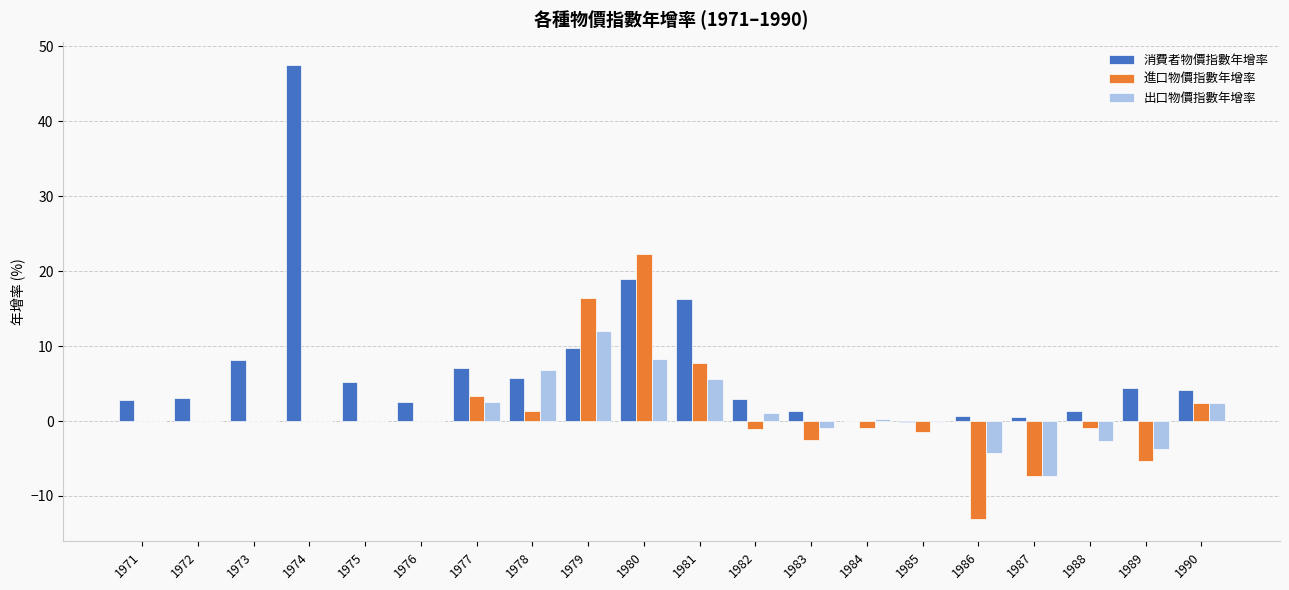

How many values in the 消費者物價指數年增率 series exceed 4?

10